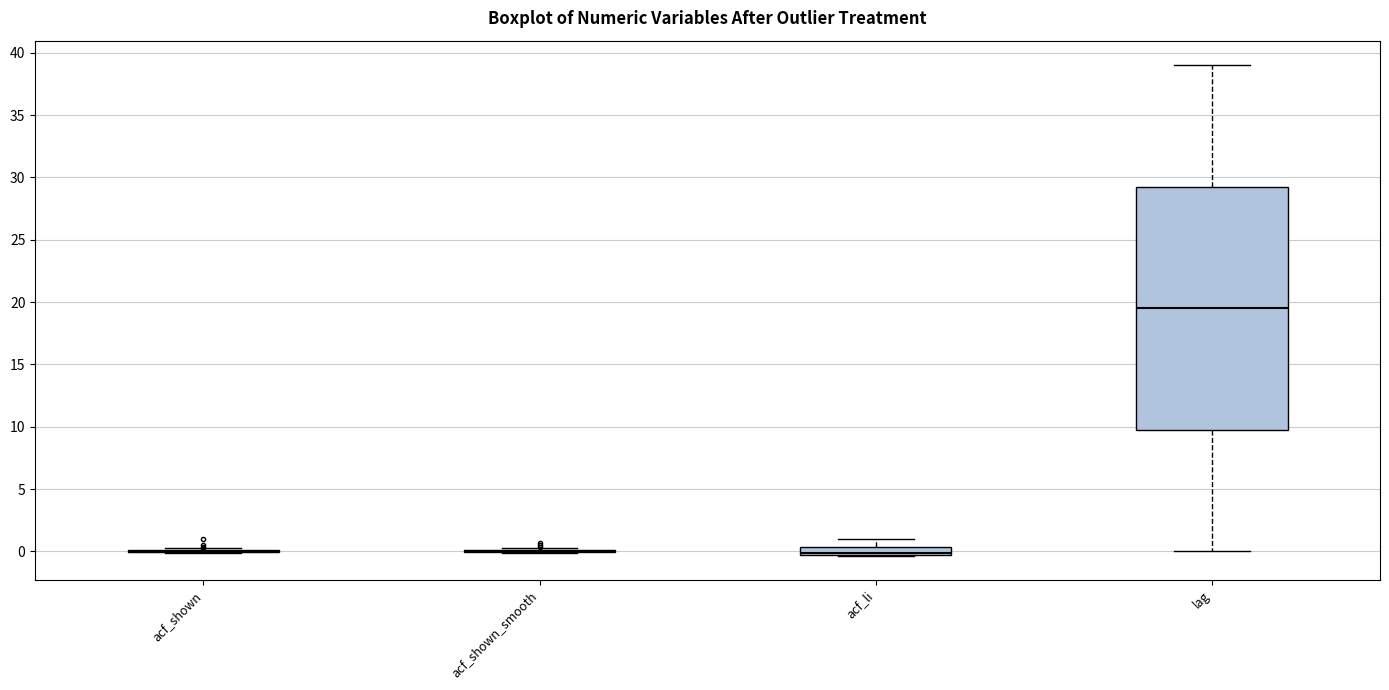

Comparing the boxes themselves (not the whiskers), which one is the tallest?

lag